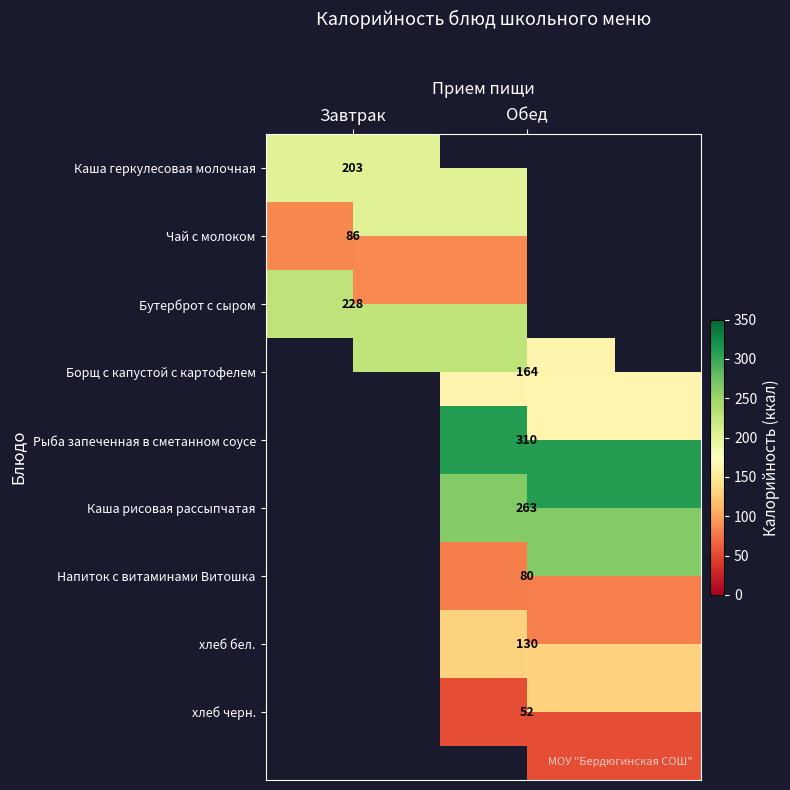

At how many categories does at least one series exceed 59?

2